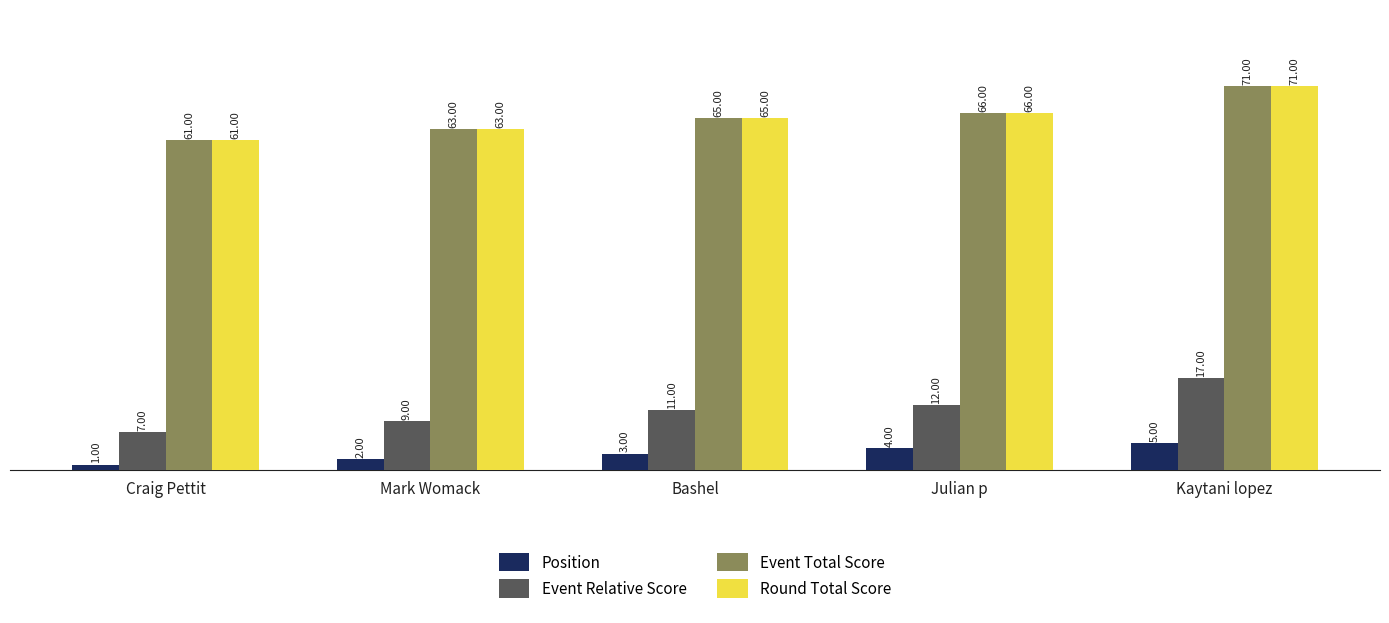

What is the difference between the highest and lowest values at Craig Pettit?

60